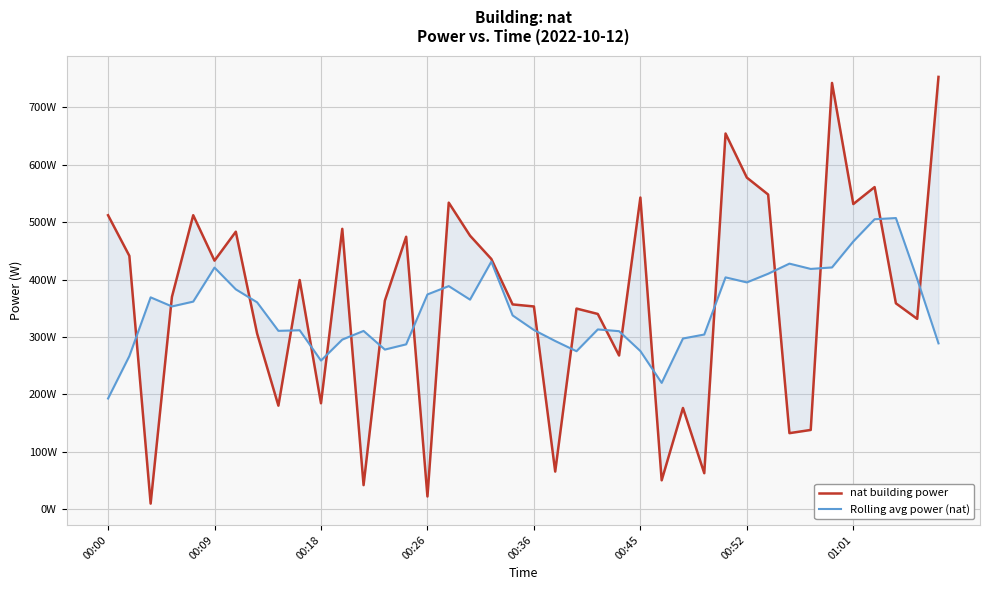

What position from the left is 39?

40